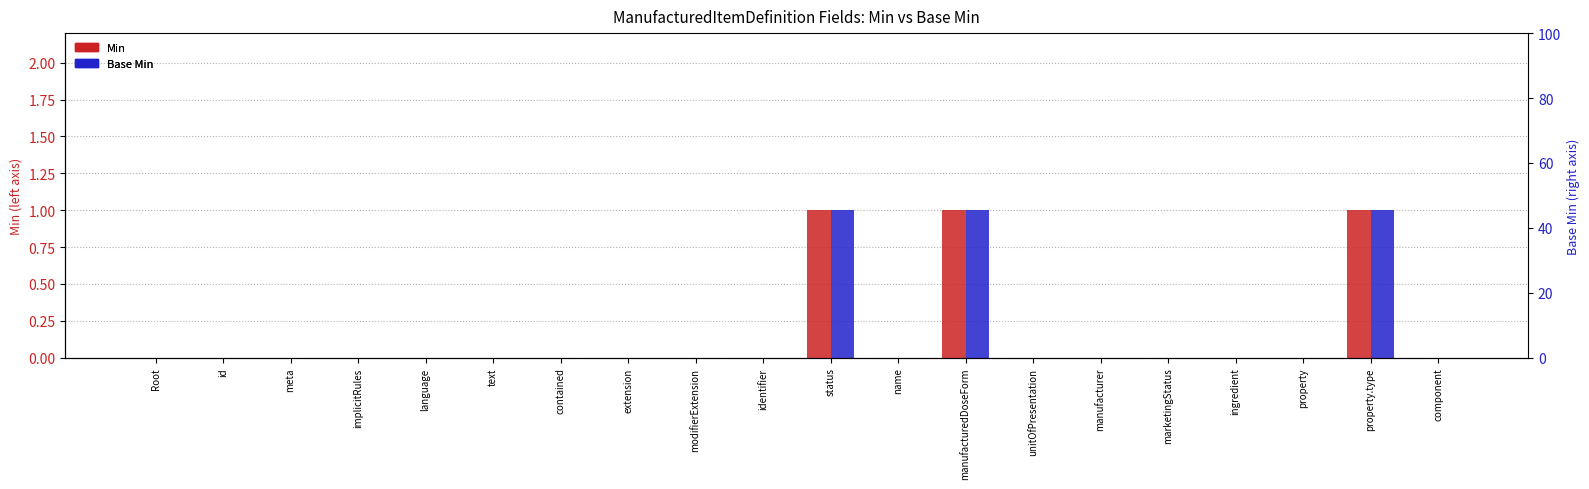

True or false: Base Min has a value of -1 at text.

False